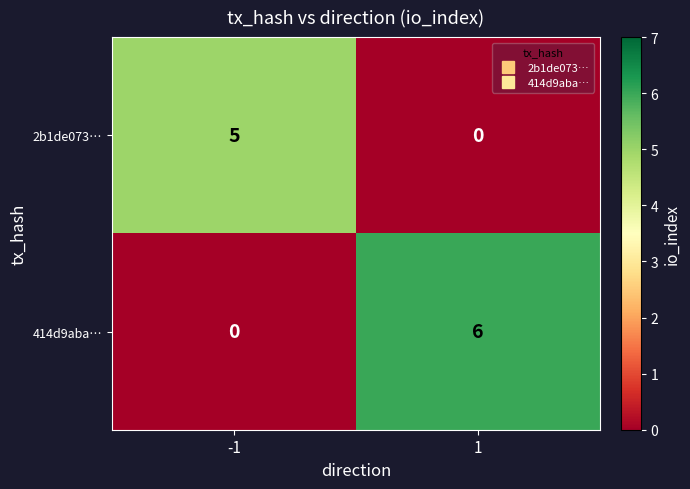

Count the number of categories in the chart.

2